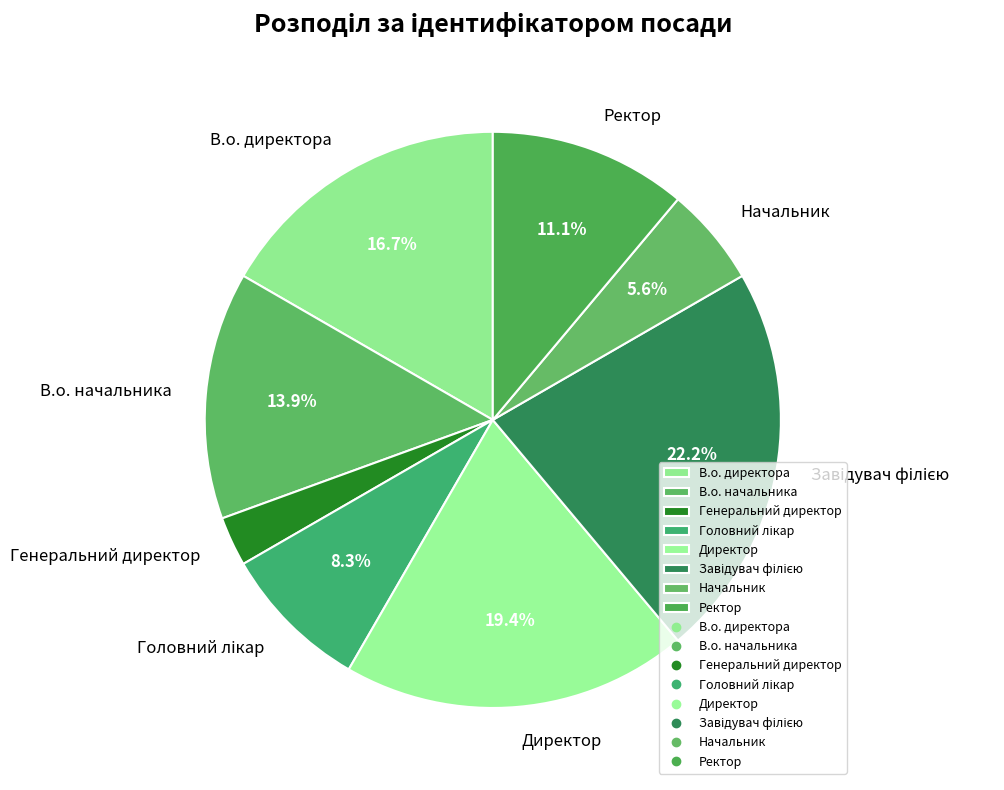

To the nearest percent, what is the difference between the В.о. директора and Директор slice percentages?

3%